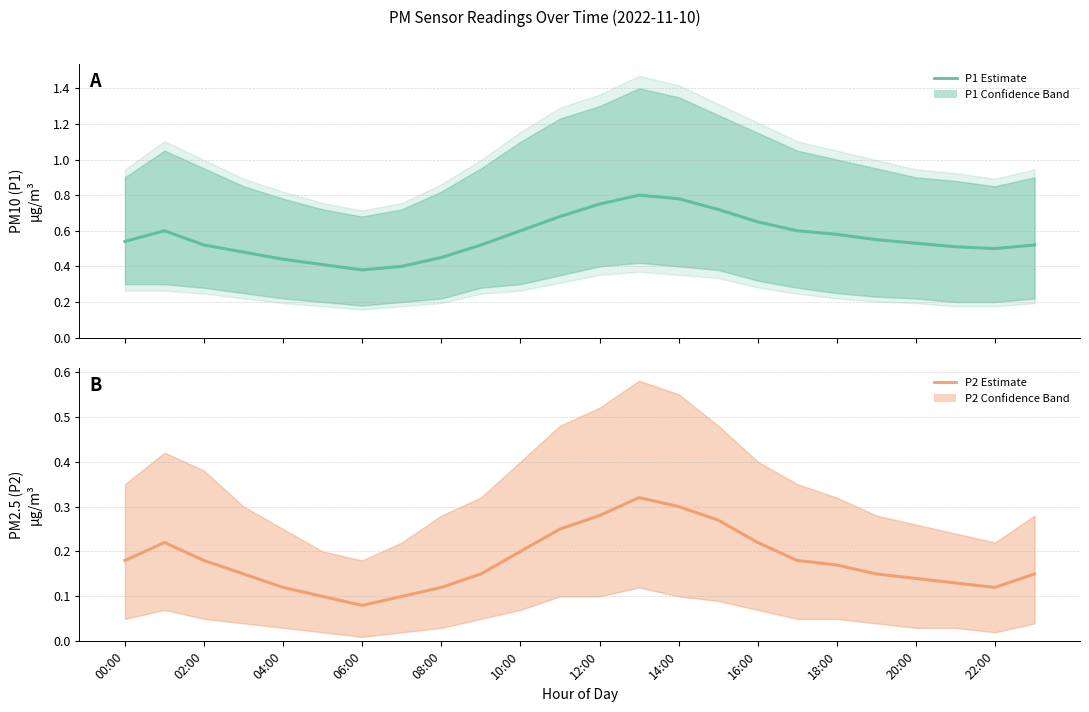

How many P2 Estimate values are between 0 and 1?

24